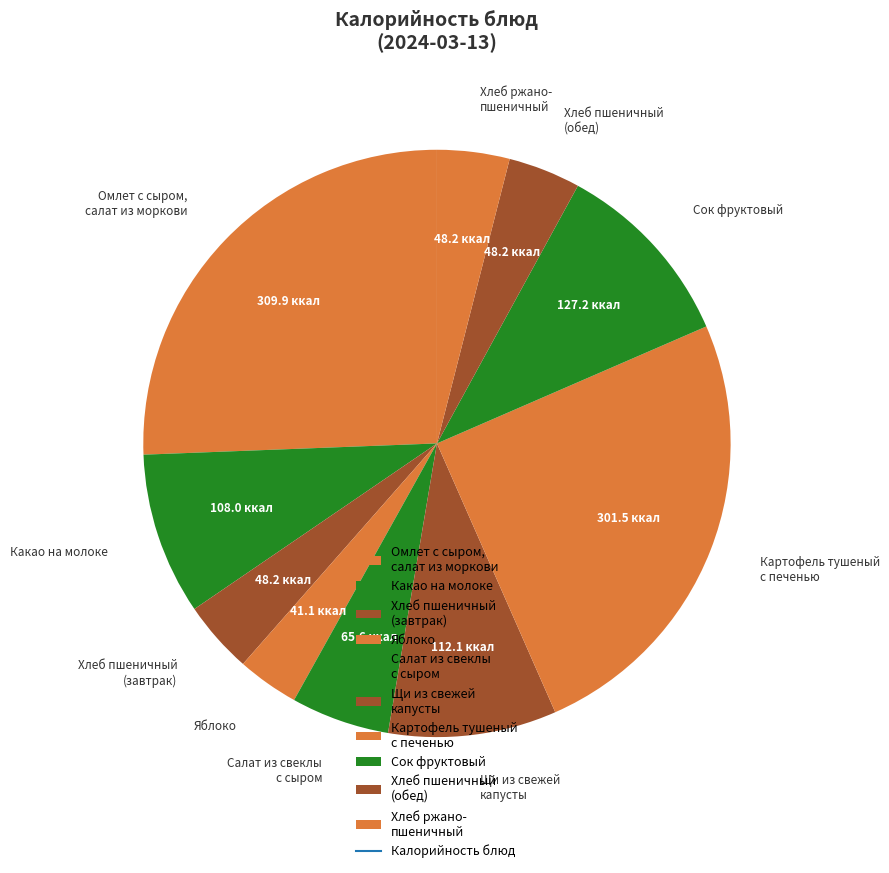

Is there any slice that represents more than half of the pie?

No